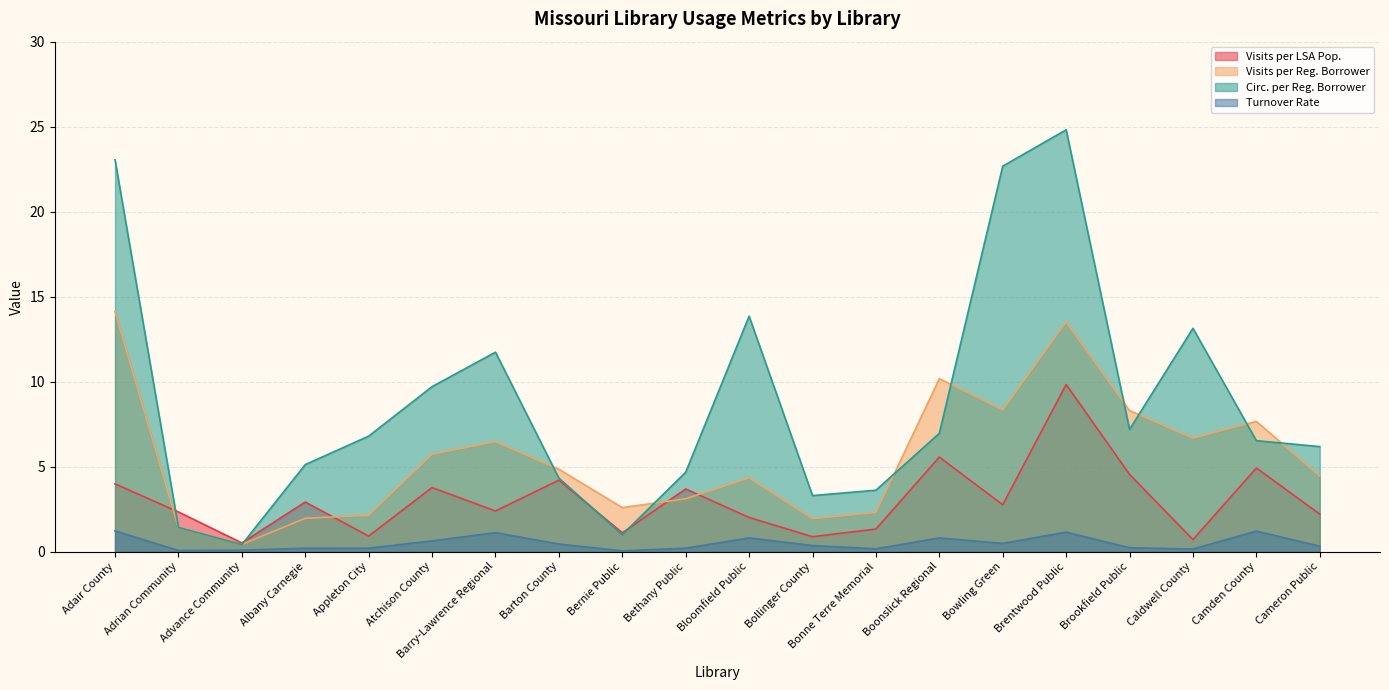

At which category does Turnover Rate reach its first local valley?

Adrian Community